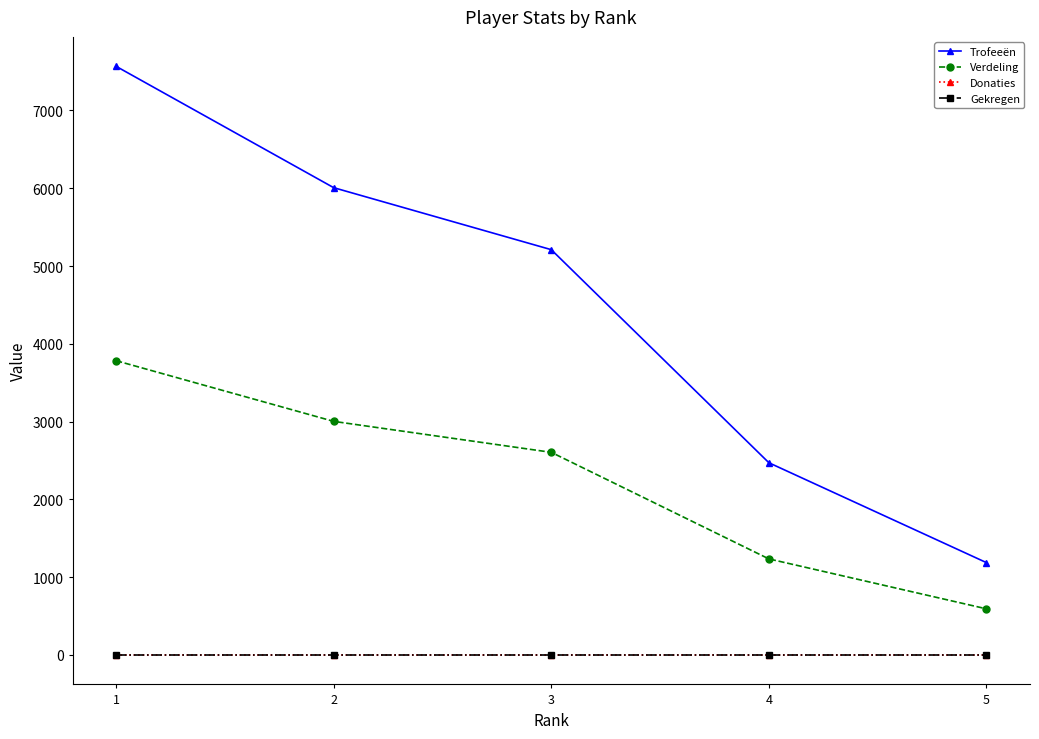

List the series in order of their peak value, highest first.

Trofeeën, Verdeling, Donaties, Gekregen